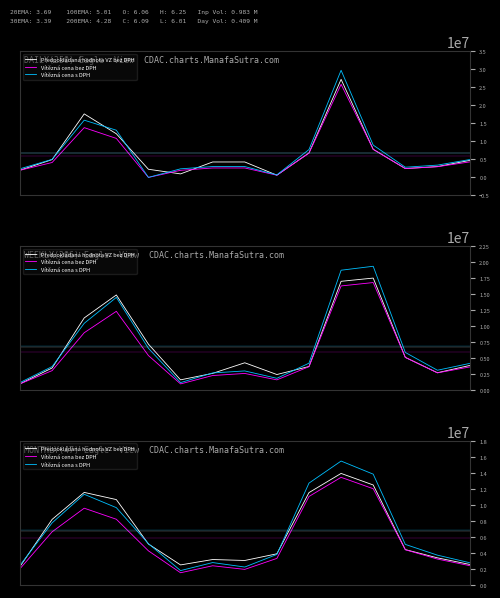

Between 2 and 8, which series saw the biggest shift?

Předpokládaná hodnota VZ bez DPH